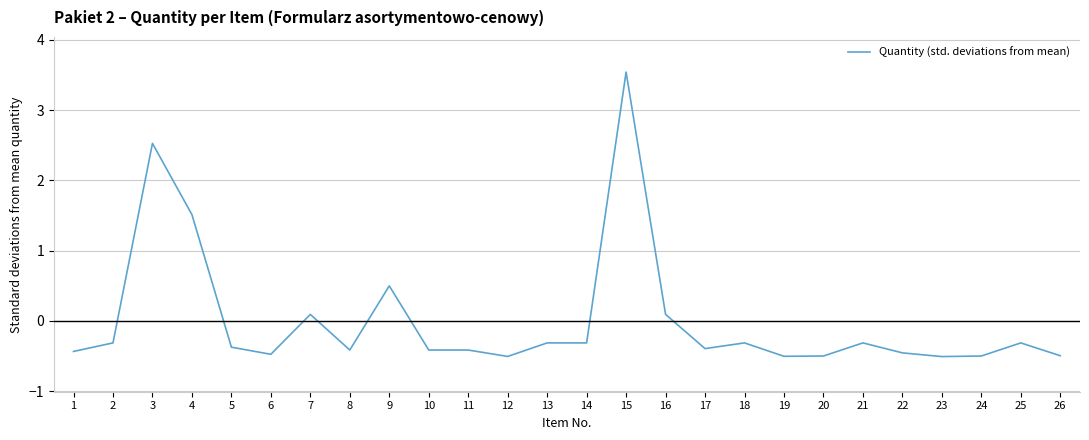

What is the change in value from 16 to 26?

-0.6